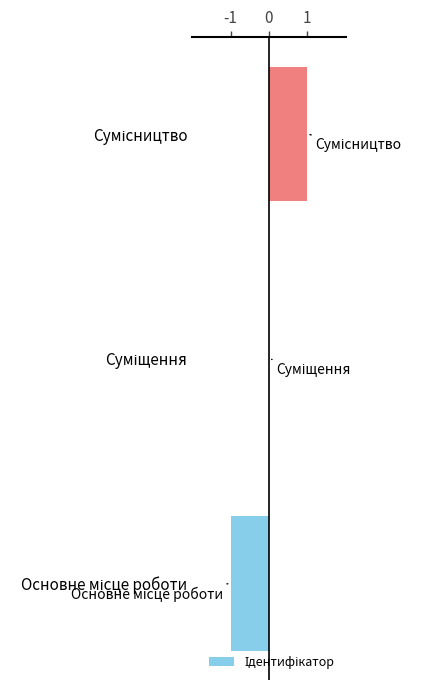

What is the maximum value shown in the chart?

1